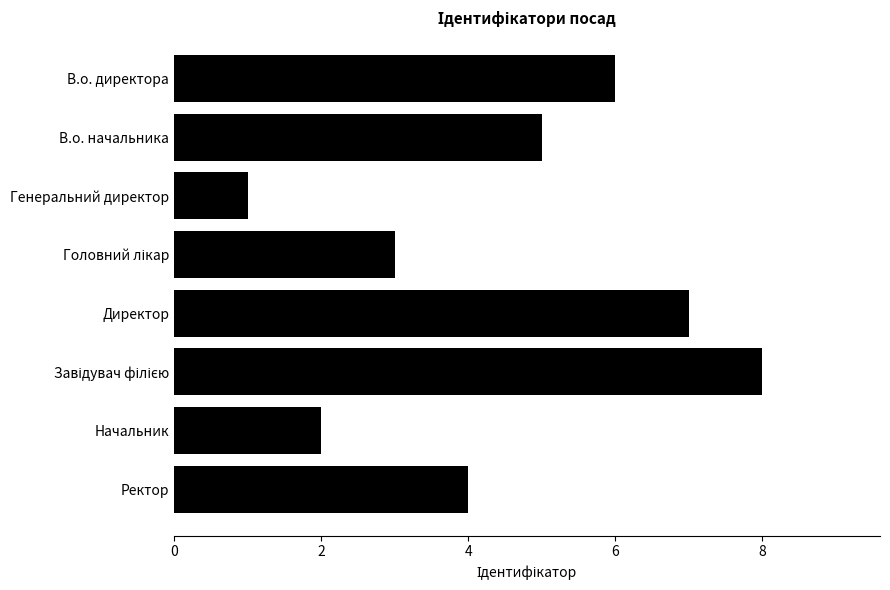

What is the greatest value displayed?

8